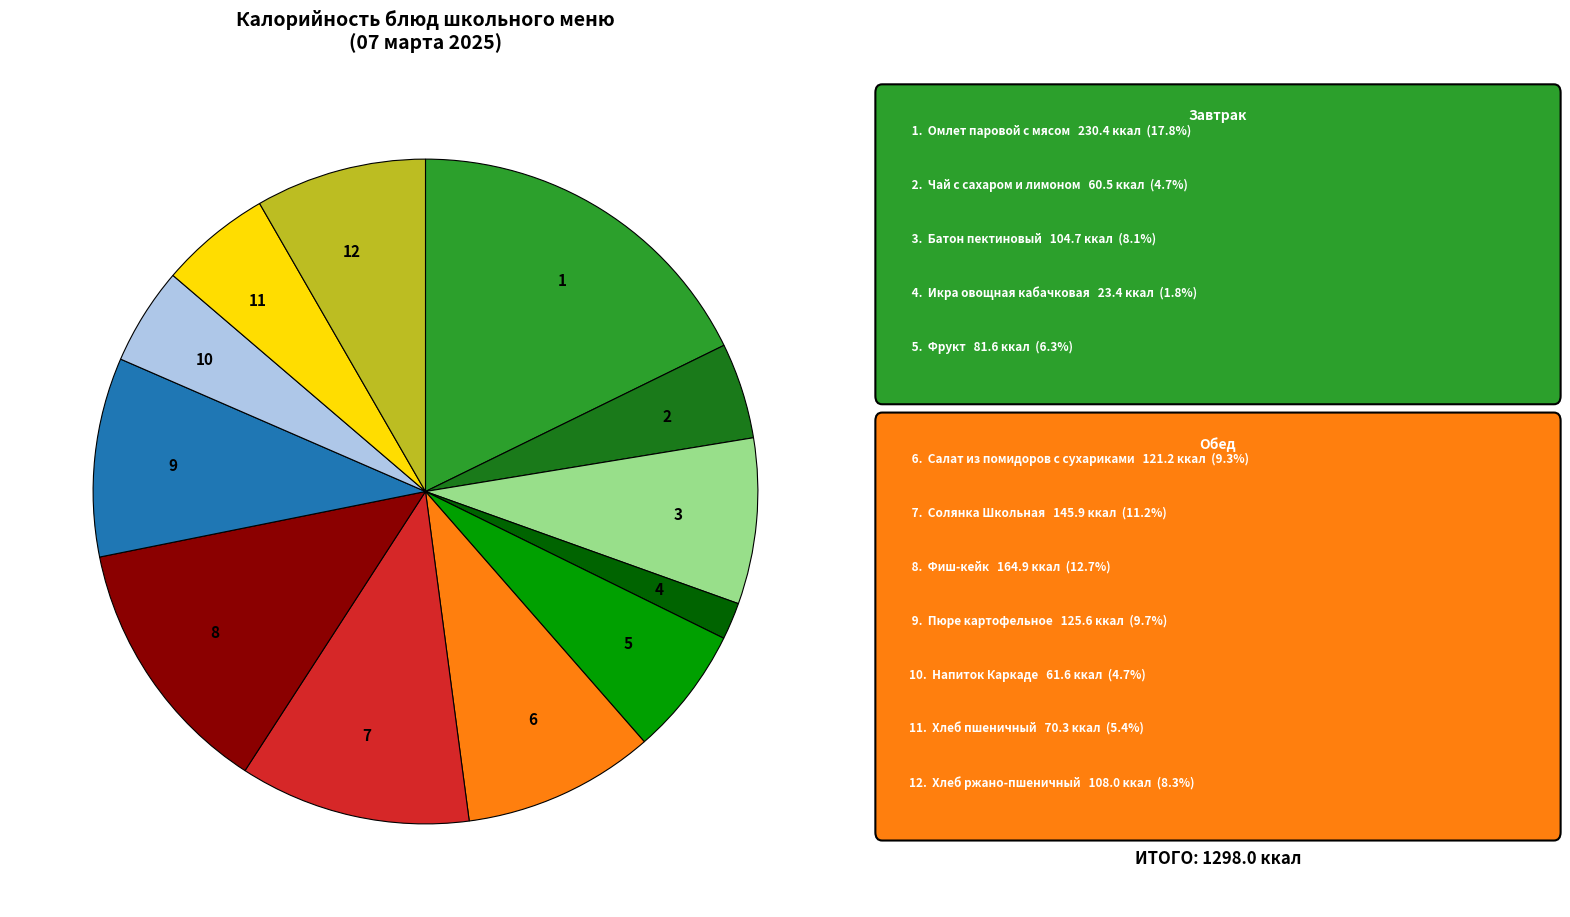

Does any single category account for the majority?

No